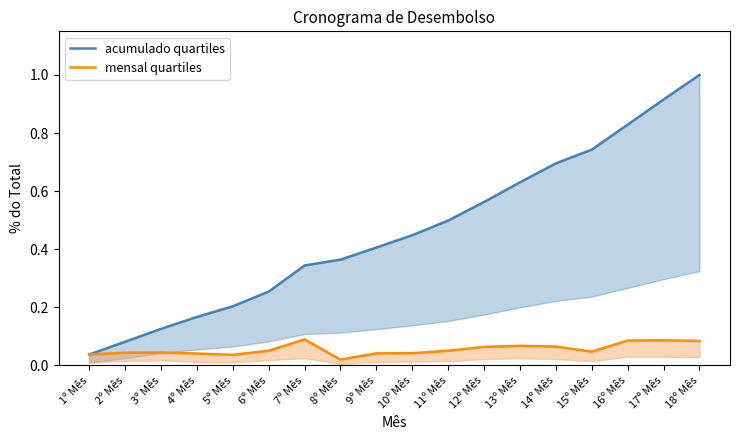

Rank the series by their average value, from highest to lowest.

acumulado quartiles, mensal quartiles